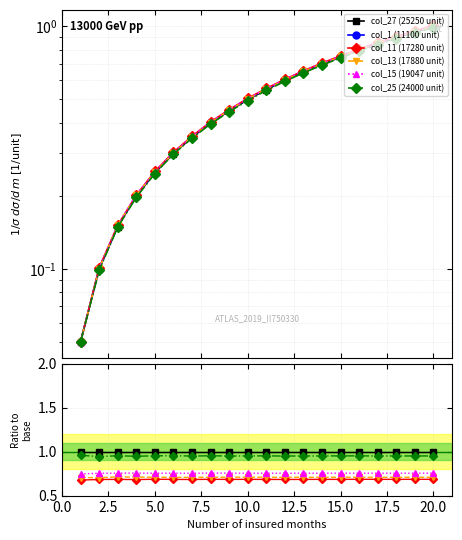

What position from the left is 0.0?

1